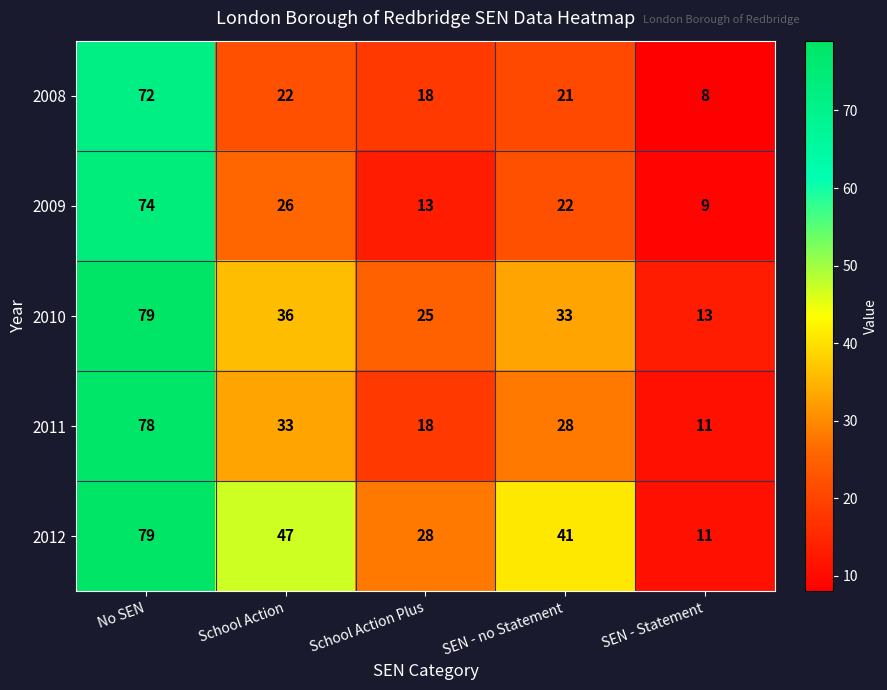

At which label does 2010 reach its minimum?

SEN - Statement